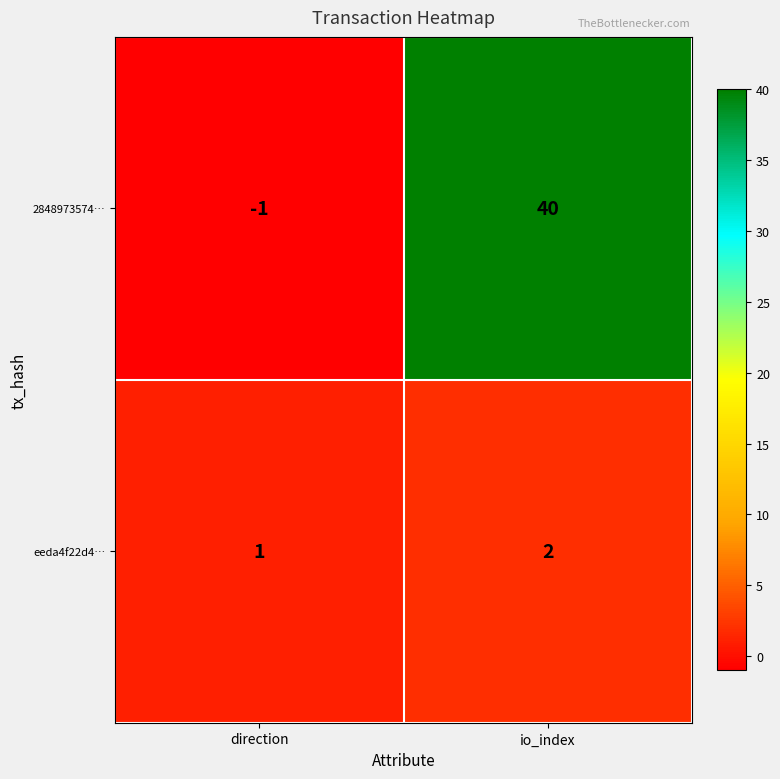

Which series has the widest spread of values?

2848973574…